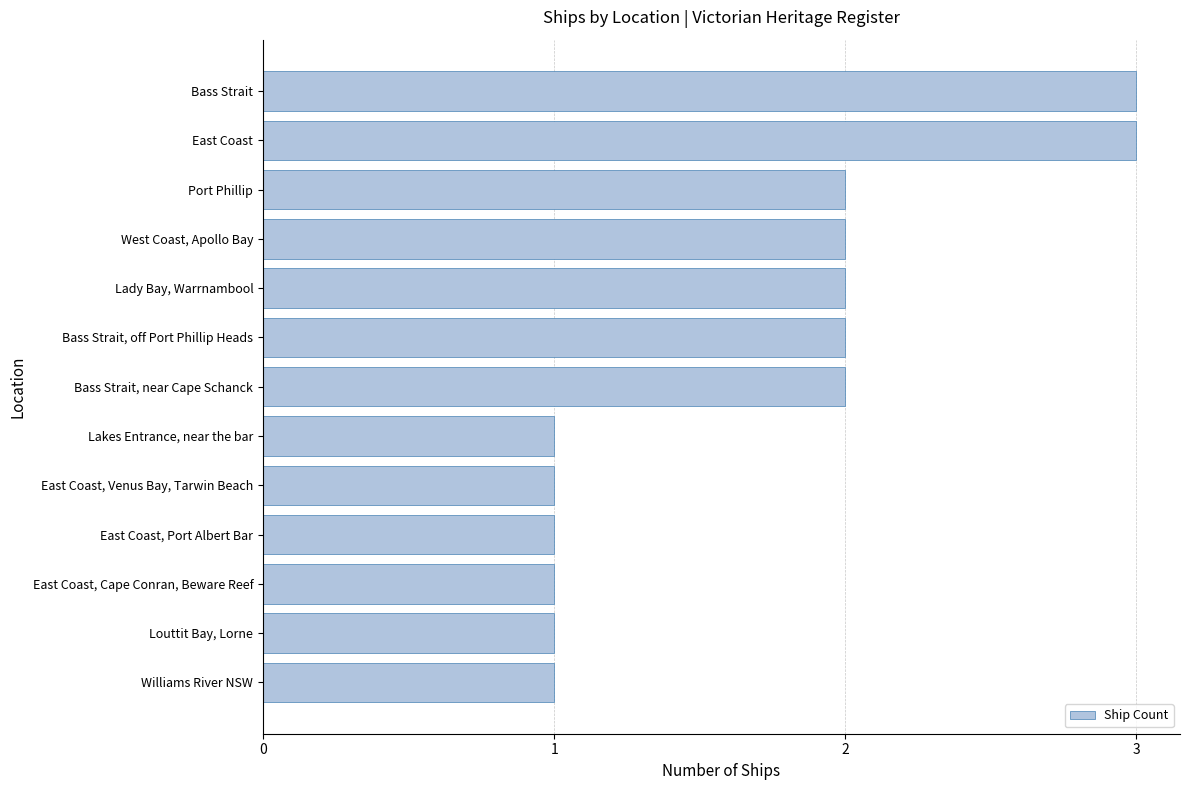

Is it true that the value at East Coast is 3?

True